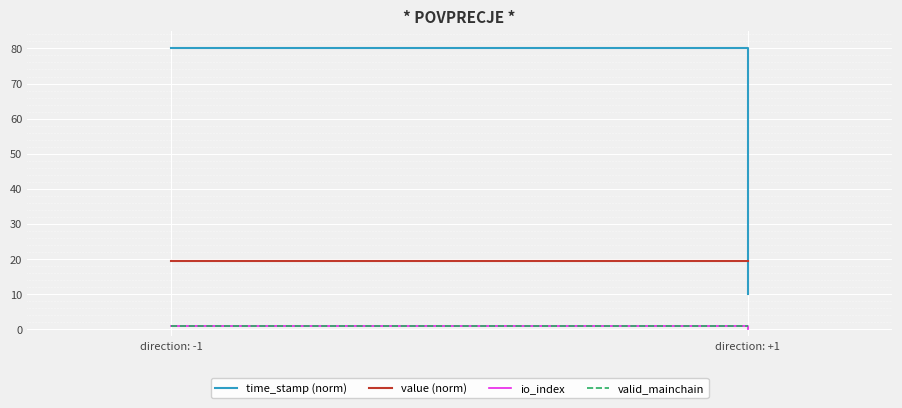

Is it true that io_index equals -0.7 at direction: +1?

False